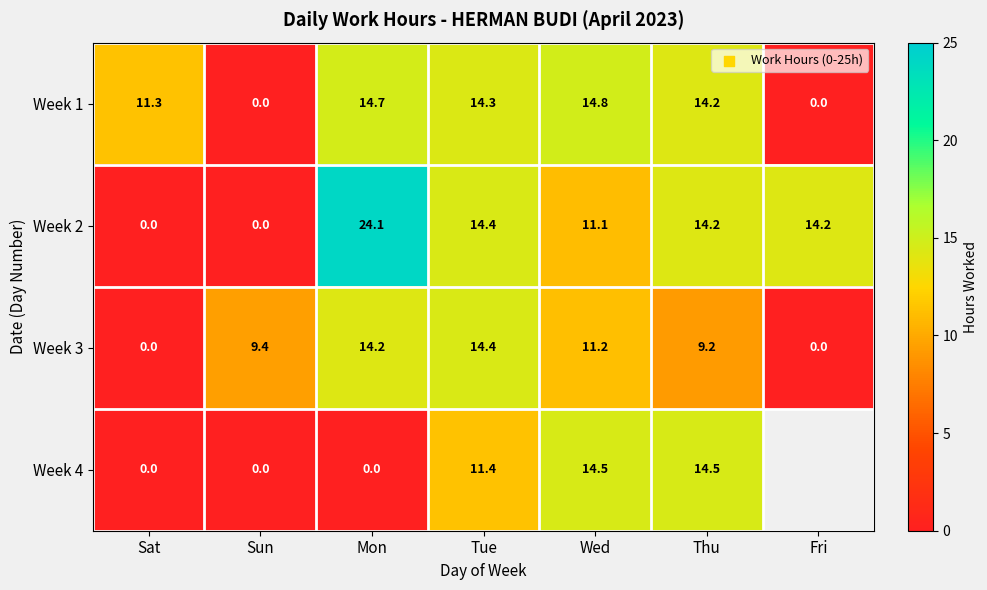

What is the difference between the highest and lowest values at Sat?

11.3